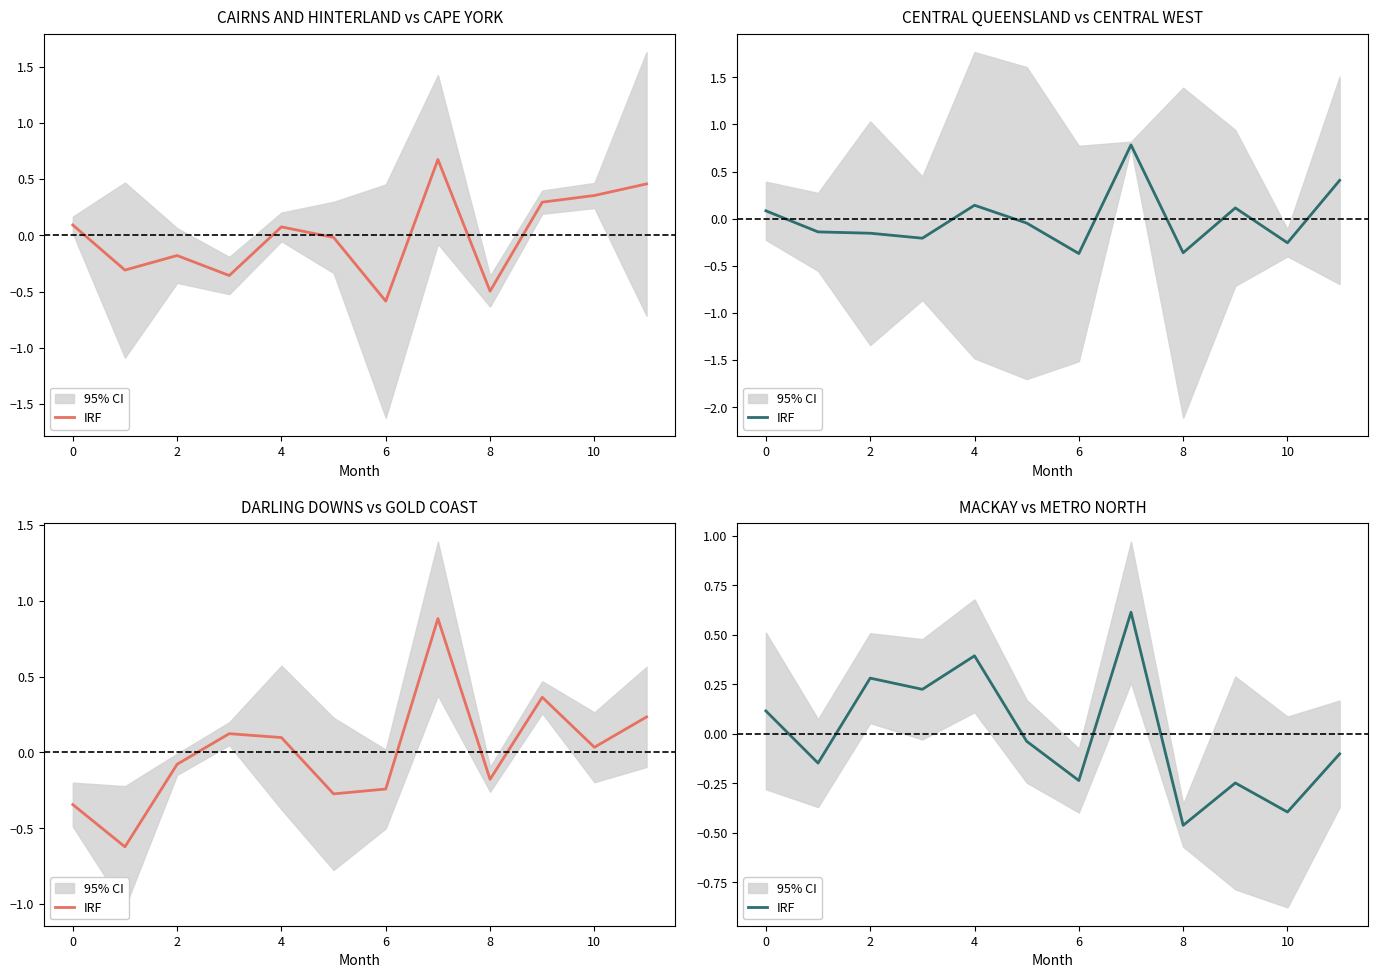

Which has a higher value, 4 or 6?

4